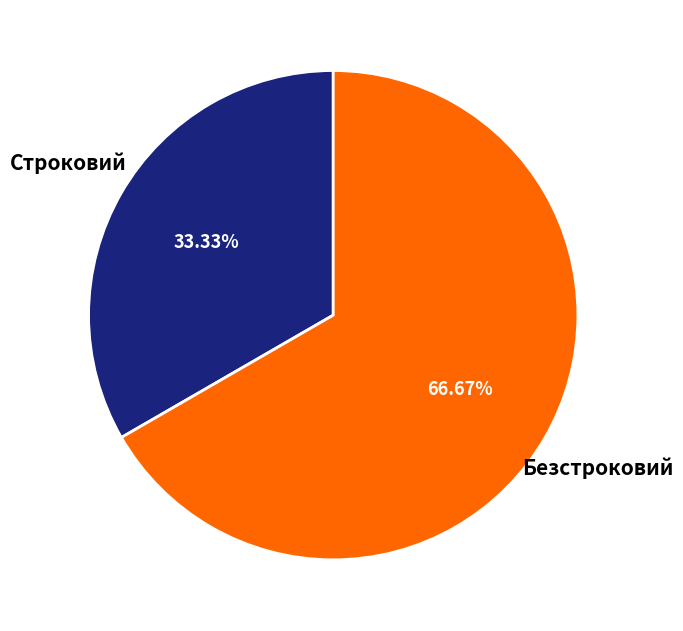

How many segments does this pie chart have?

2